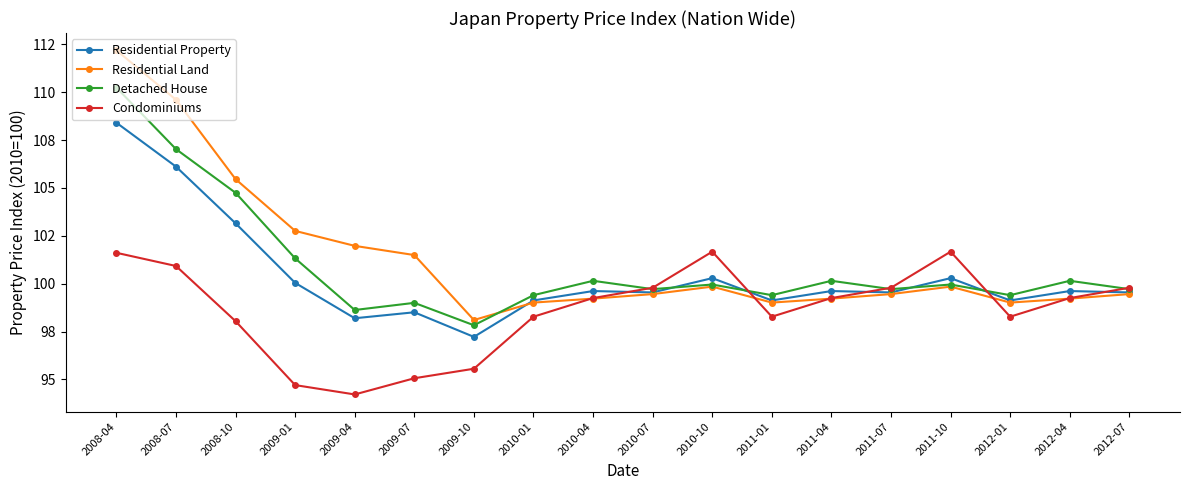

Where is Residential Property nearest to the value 102?

2008-10